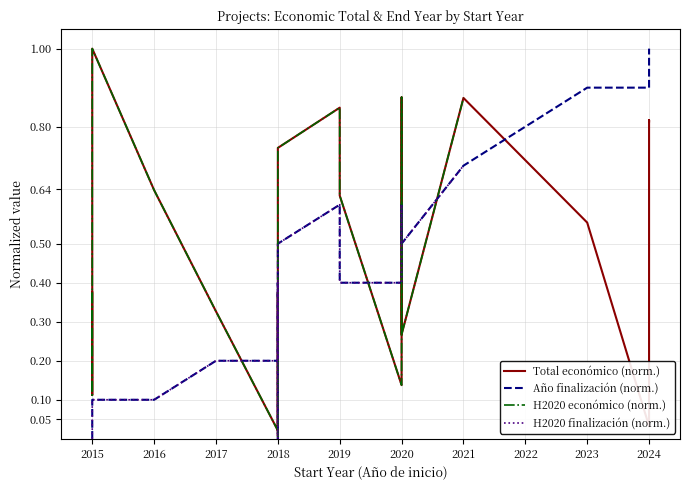

True or false: H2020 finalización (norm.) has more than 0 points higher than both neighbors.

True